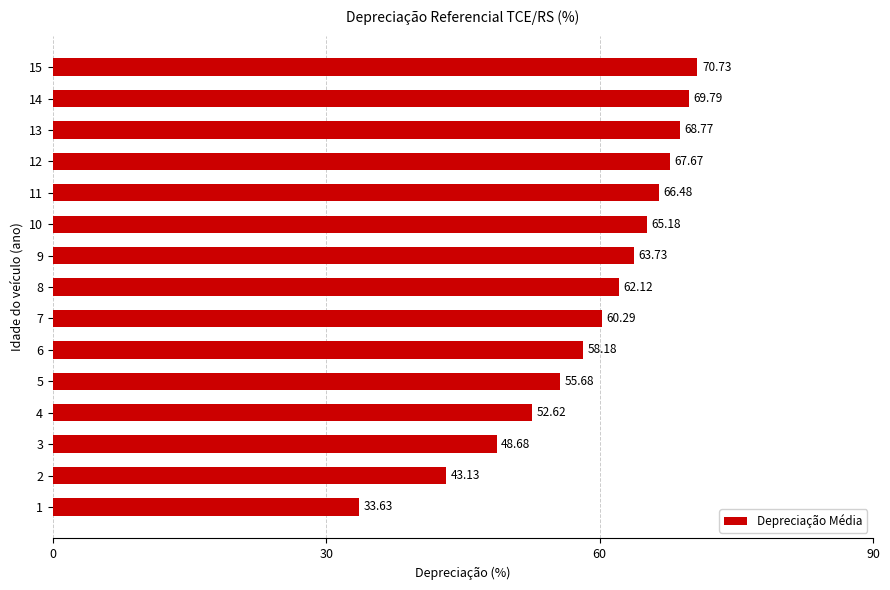

Which category has the highest value across all series?

15